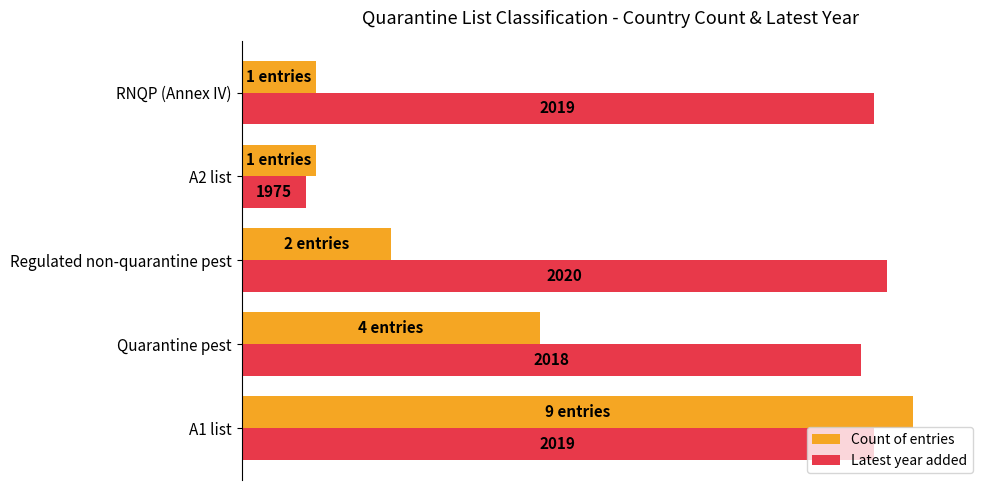

What are all the series names shown in the legend?

Count of entries, Latest year added